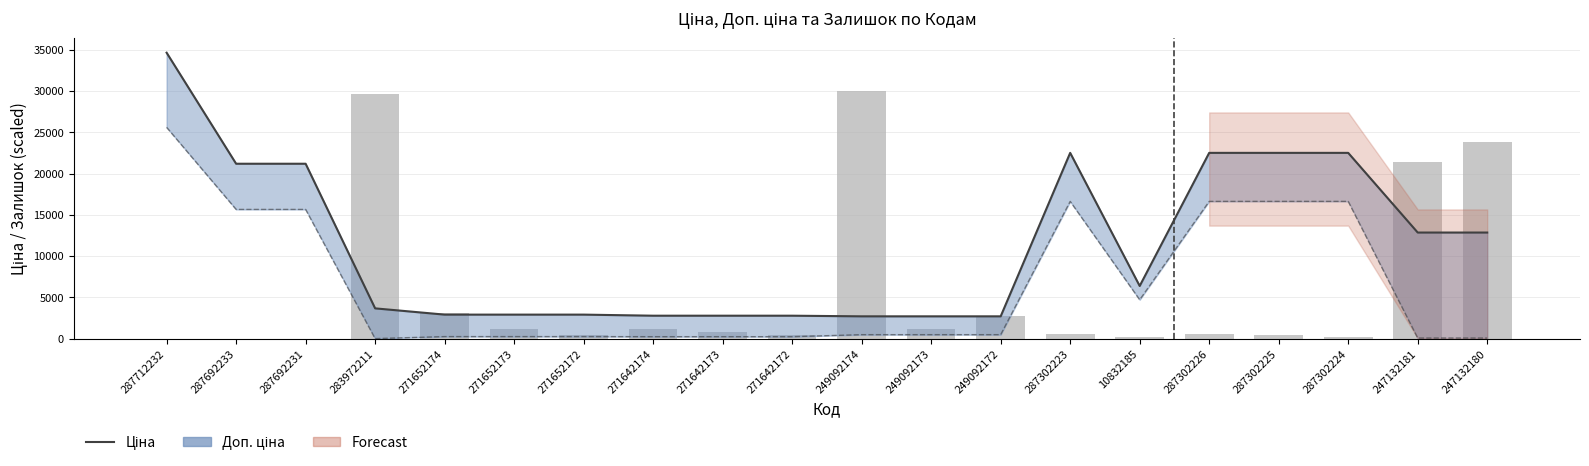

What is the label of the 8th bar from the left?

271642174